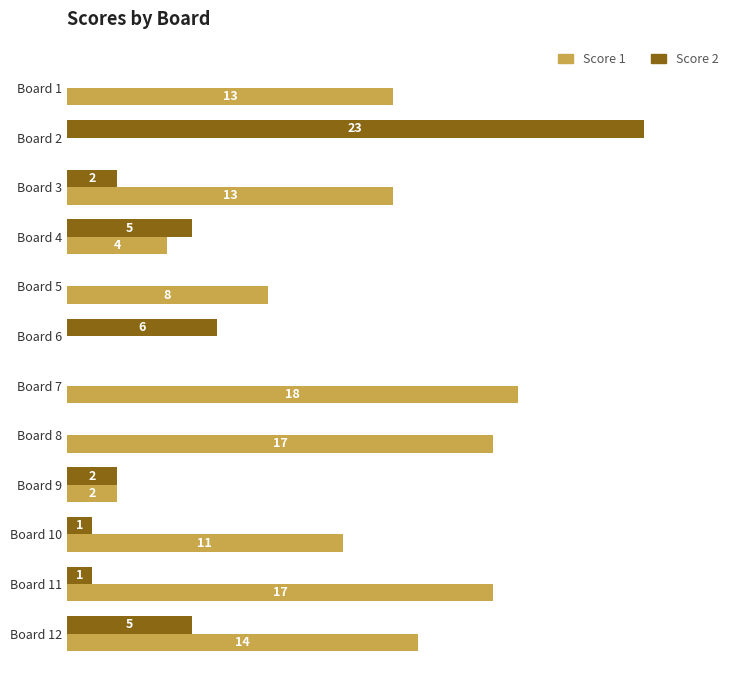

Where is Score 1 nearest to the value 9?

Board 5